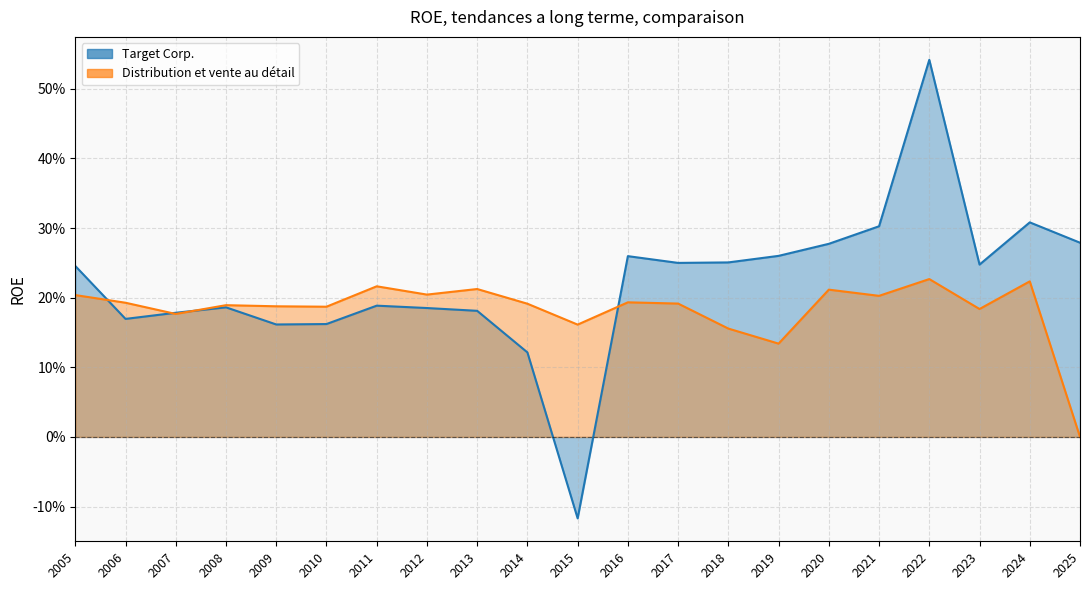

How many data points does each series have?

21